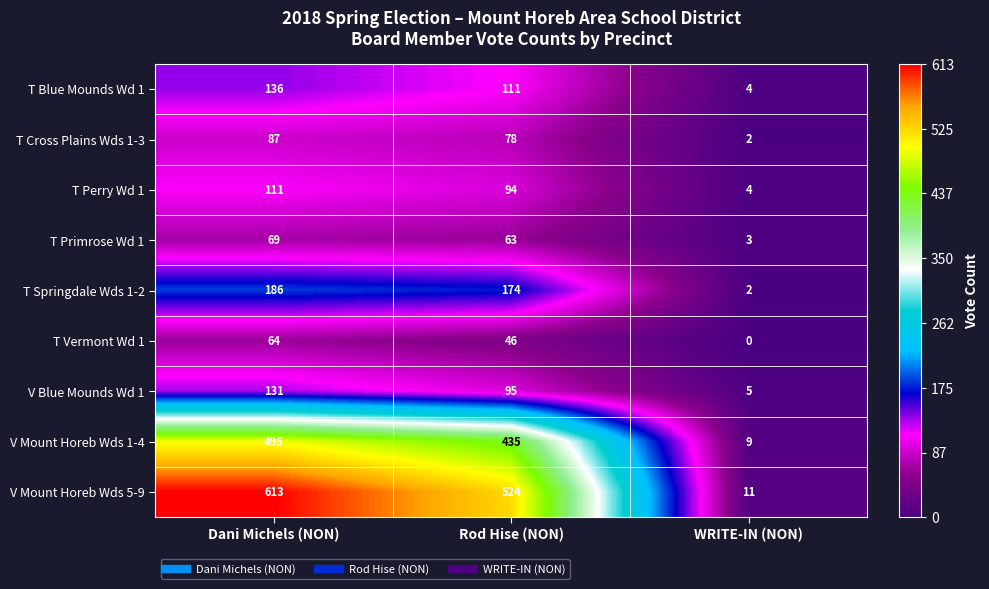

What is the difference between the highest and lowest values at WRITE-IN (NON)?

11